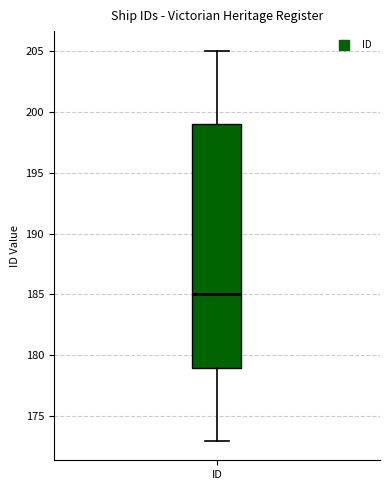

Read this box plot against the y-axis: the position of the median line, the range covered by the box, and the ends of both whiskers. The values are not printed on the chart, so give them approximately, as read against the axis.

median 185, box 179 to 199, whiskers 173 to 205